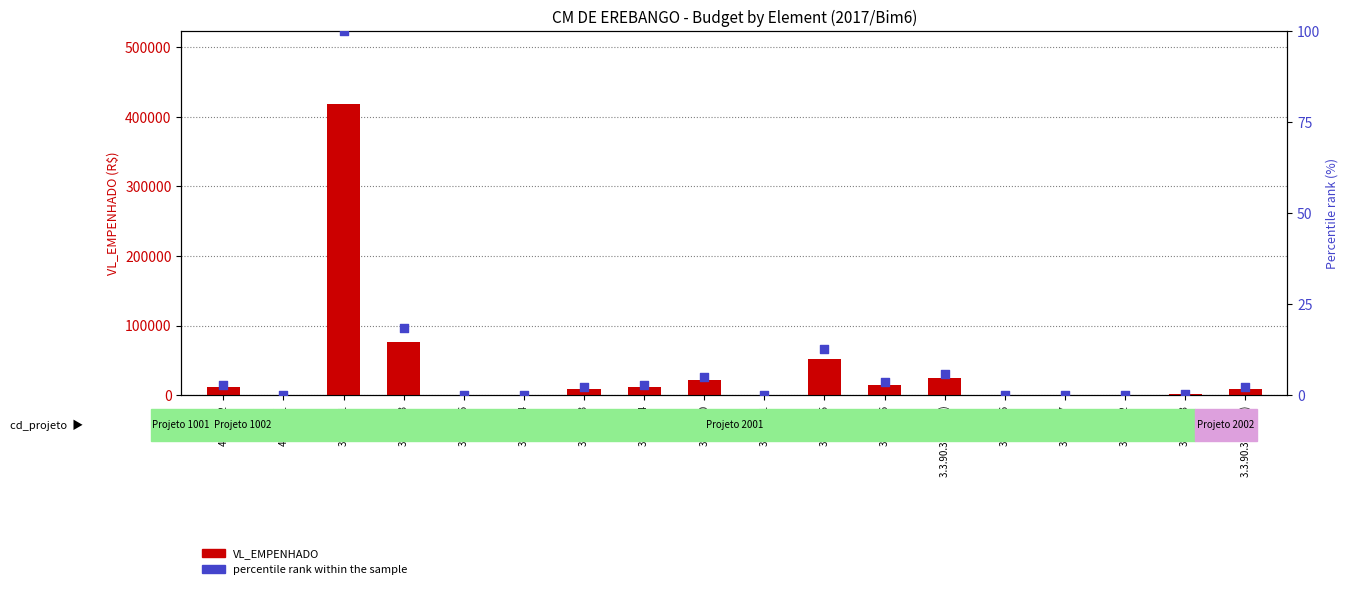

Which series reaches the maximum Y coordinate?

VL_EMPENHADO